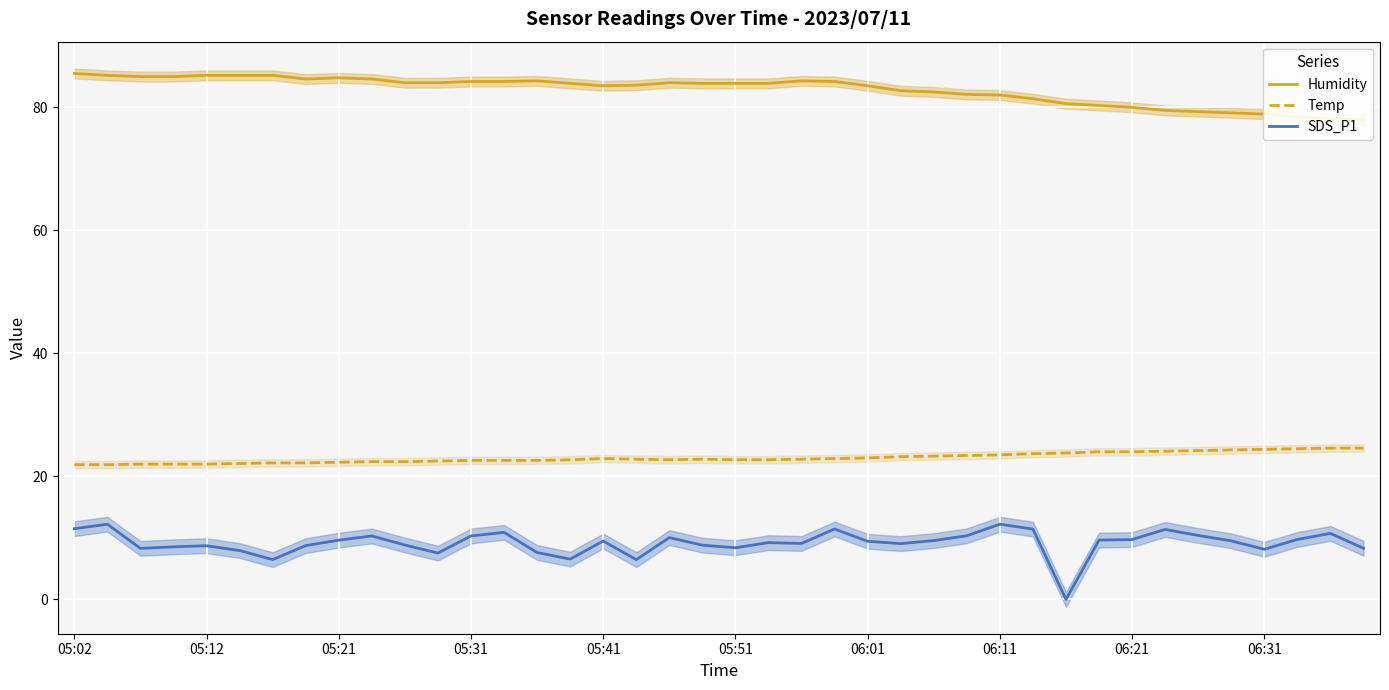

The Temp series shows 22.3 at 05:21. True or false?

True